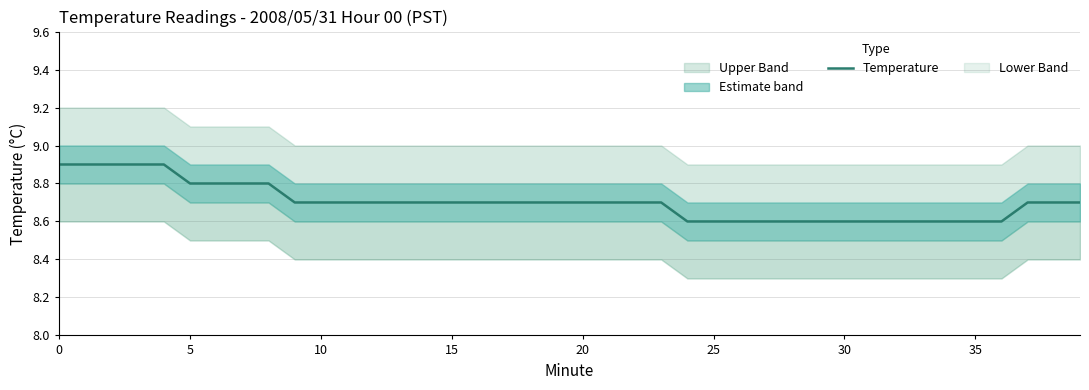

Reading left to right, what are all the values shown in this chart?

8.9	8.9	8.9	8.9	8.9	8.8	8.8	8.8	8.8	8.7	8.7	8.7	8.7	8.7	8.7	8.7	8.7	8.7	8.7	8.7	8.7	8.7	8.7	8.7	8.6	8.6	8.6	8.6	8.6	8.6	8.6	8.6	8.6	8.6	8.6	8.6	8.6	8.7	8.7	8.7